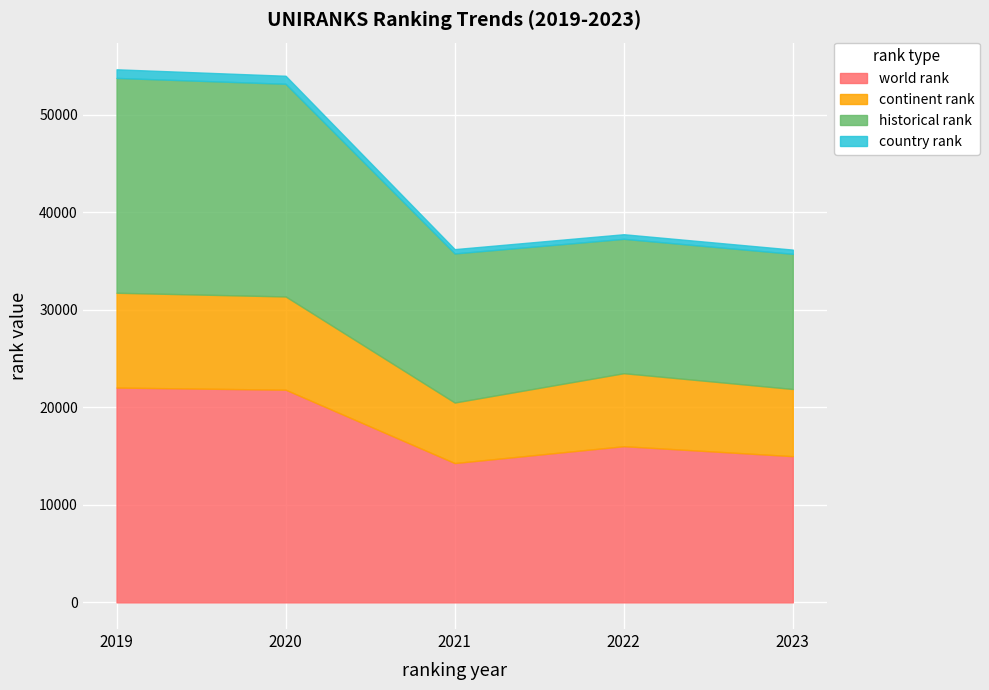

Which series changed the most between 2021 and 2022?

world rank